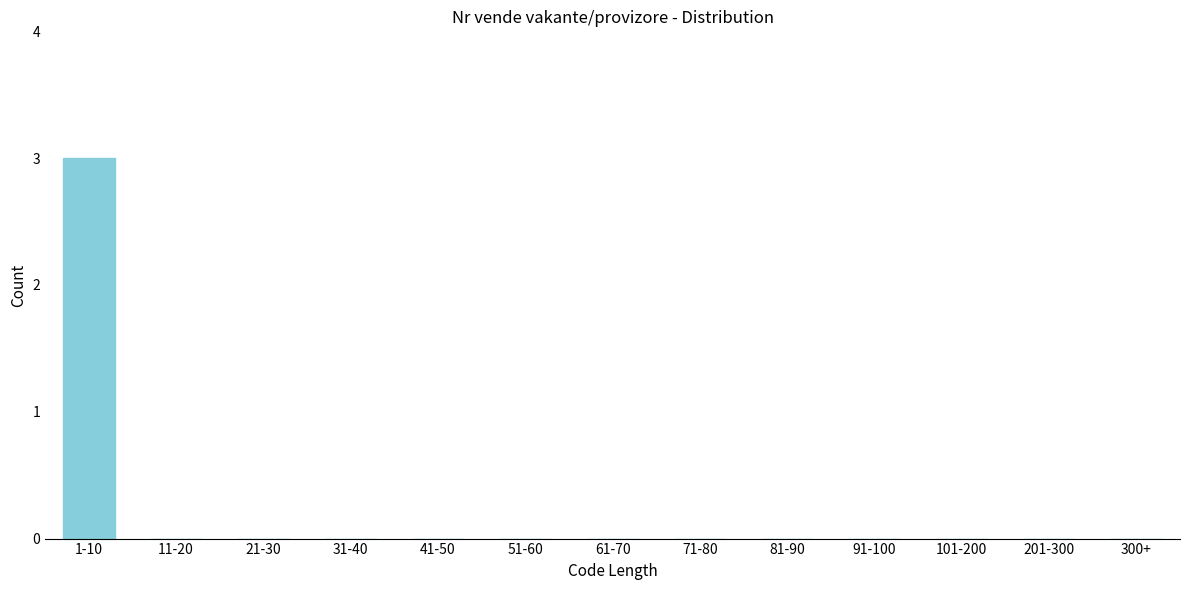

What is the sum of all values?

3